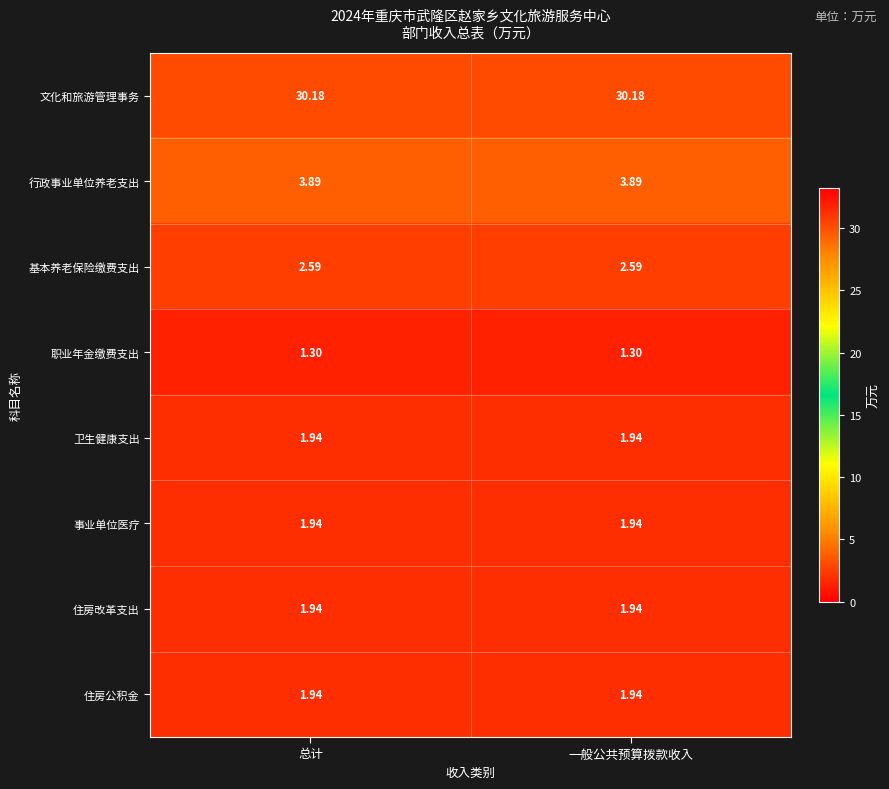

Which series has the largest total across all categories?

文化和旅游管理事务